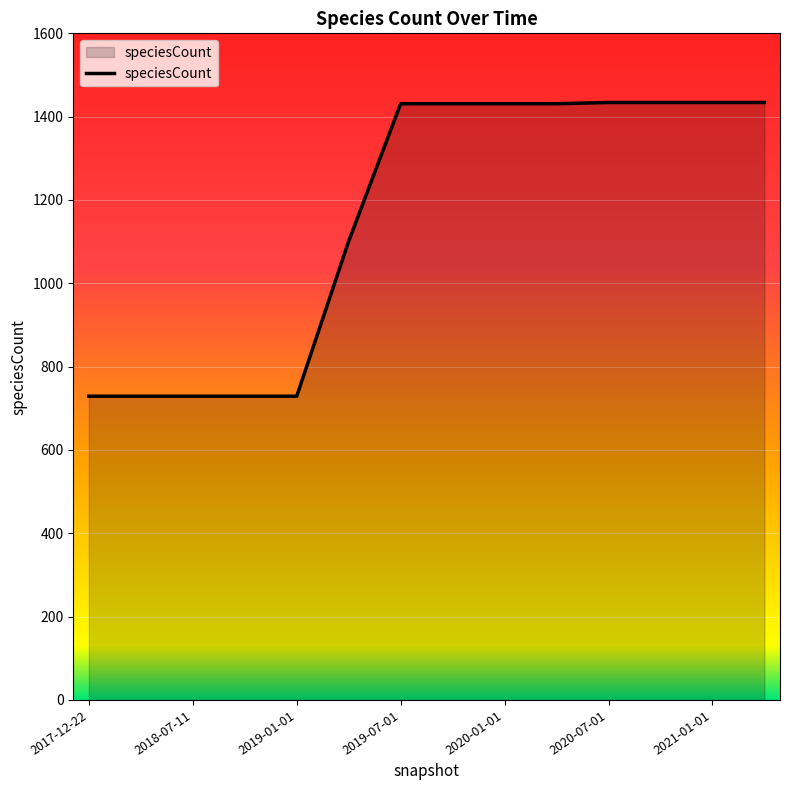

What is the greatest value displayed?

1434